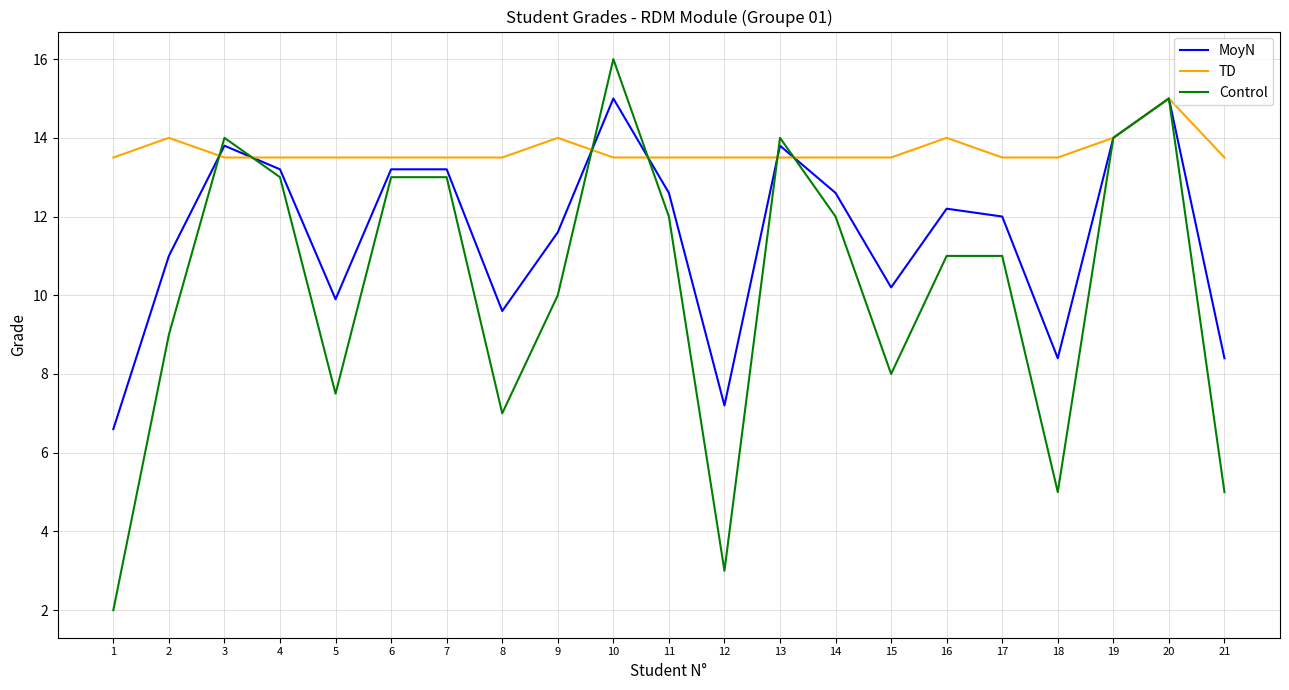

True or false: MoyN and TD intersect in this chart.

True